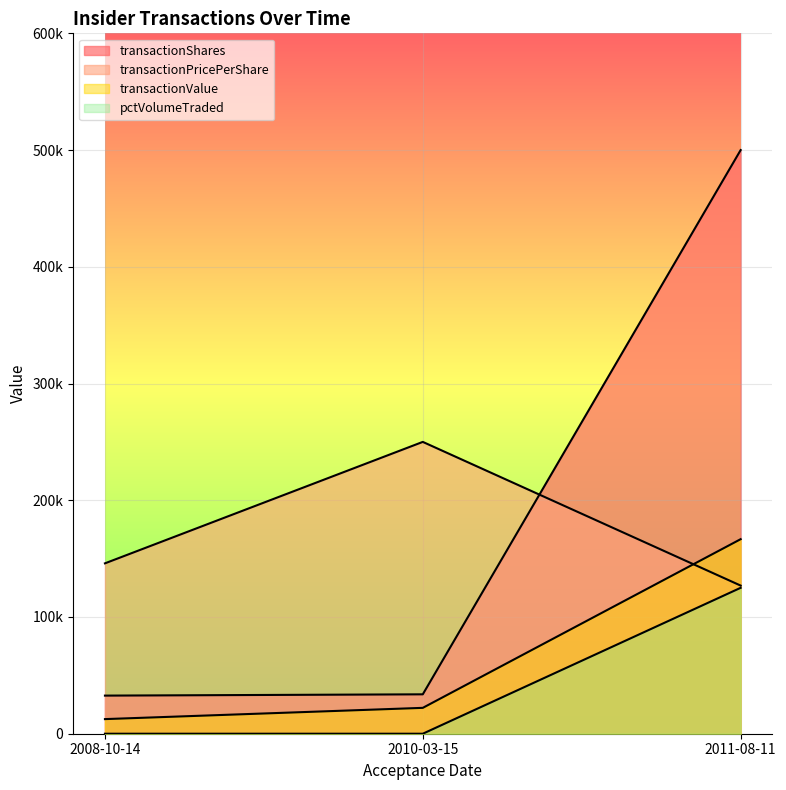

The value of pctVolumeTraded at 2010-03-15 is 38367.4. True or false?

False